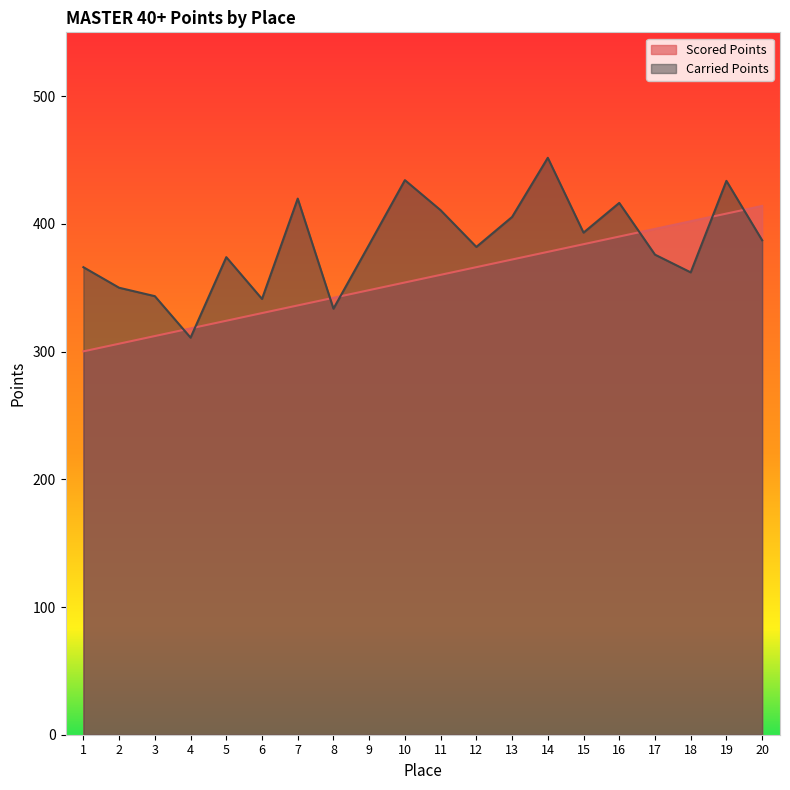

Reading left to right, transcribe all the data shown in this chart.

Scored Points: 300.2	306.2	312.2	318.2	324.2	330.2	336.1	342.1	348.1	354.1	360.1	366.1	372.1	378.1	384.1	390.1	396.1	402.1	408.1	414.1
Carried Points: 366.1	350.0	343.4	310.9	373.9	341.2	419.8	333.6	383.8	434.3	410.7	382.0	405.4	451.8	393.2	416.4	375.9	362.0	433.7	387.2